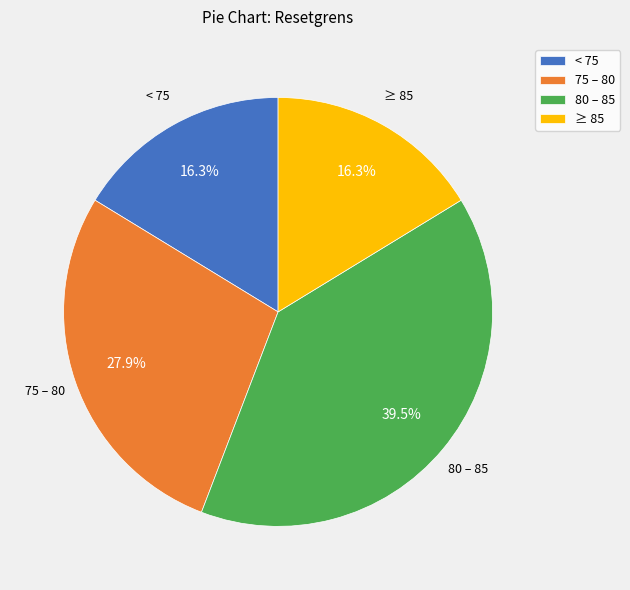

Which category has the biggest portion of the pie?

80 – 85